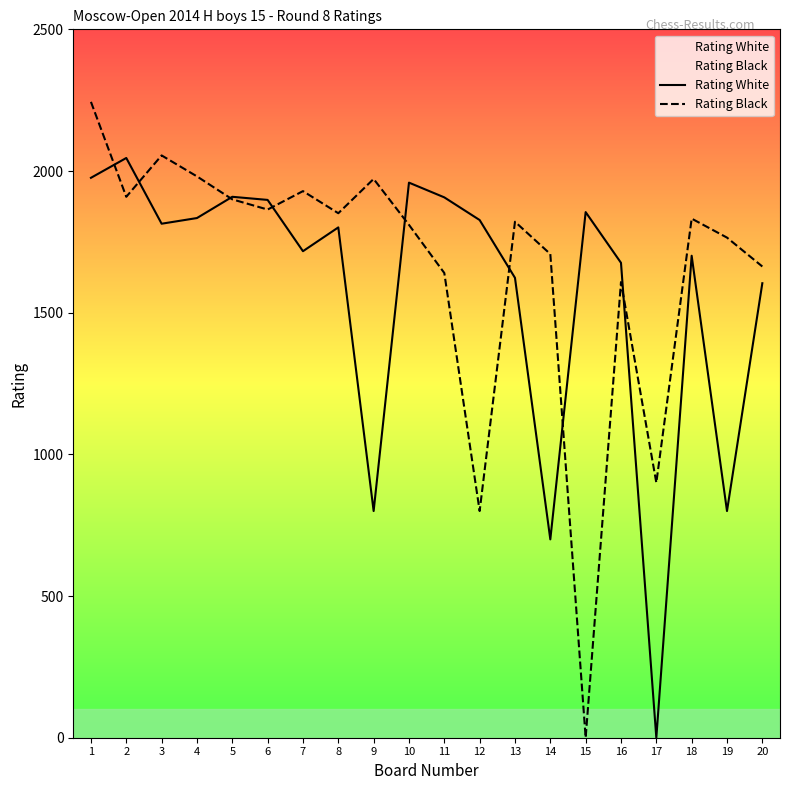

True or false: Rating Black has more than 0 points higher than both neighbors.

True